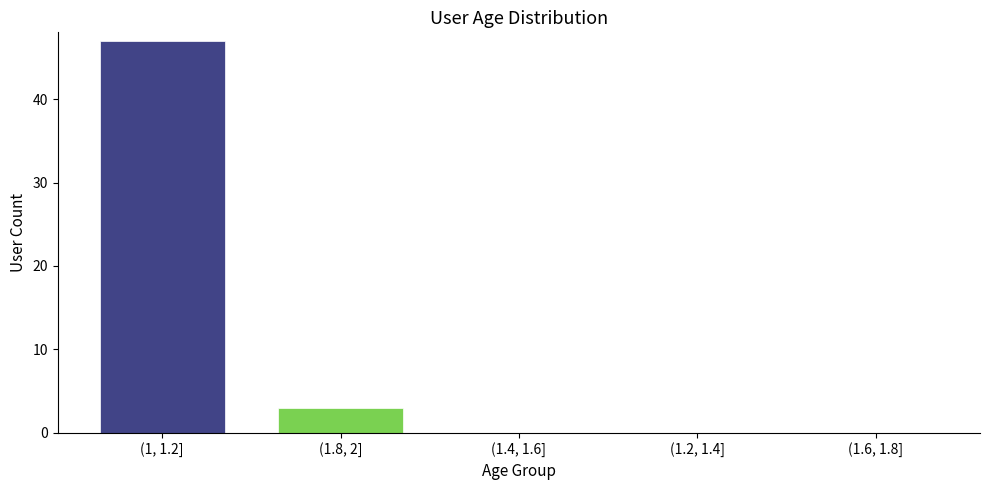

Reading left to right, list all the values displayed in this chart.

(1, 1.2]=47	(1.8, 2]=3	(1.4, 1.6]=0	(1.2, 1.4]=0	(1.6, 1.8]=0